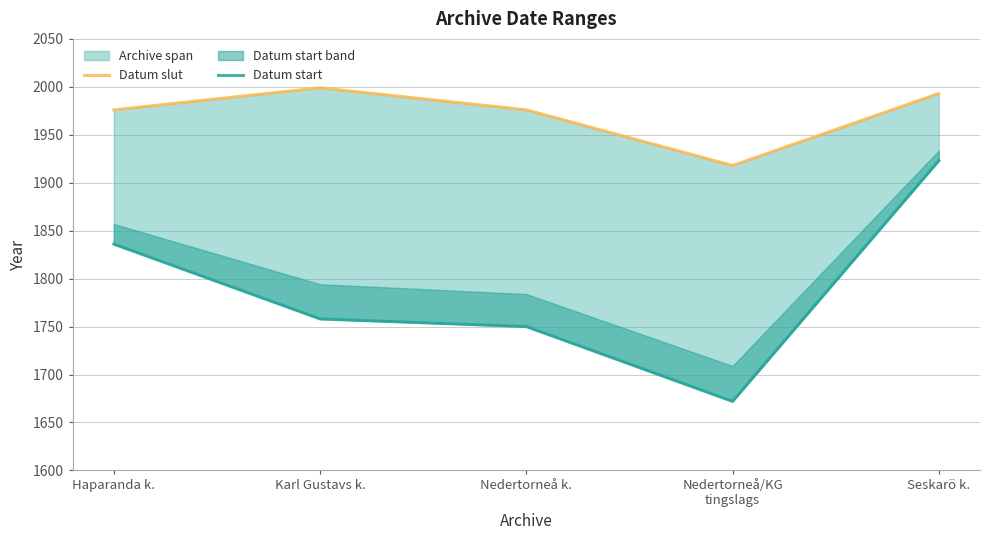

What is the average value of the Datum start series?

1788